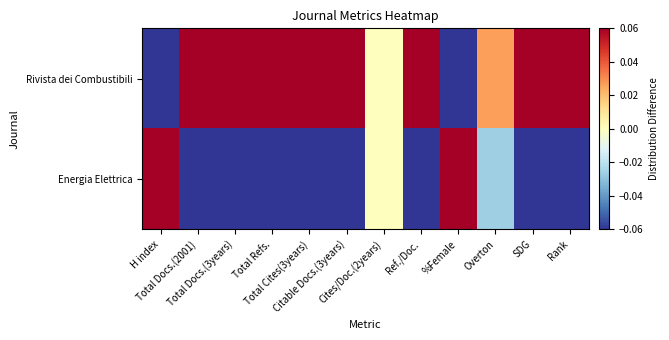

What is the greatest value displayed?

0.5